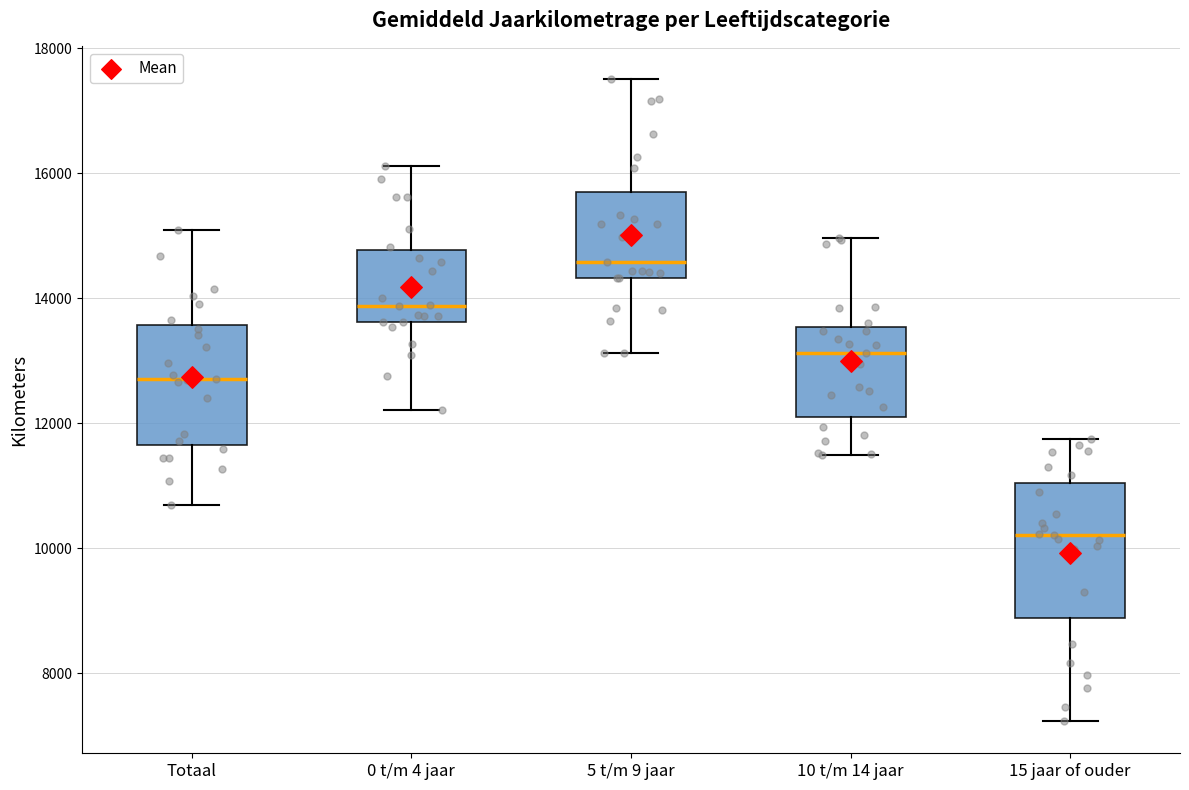

Where does the lower whisker of the box for 10 t/m 14 jaar end on the y-axis? The values are not printed on the chart, so give them approximately, as read against the axis.

11400